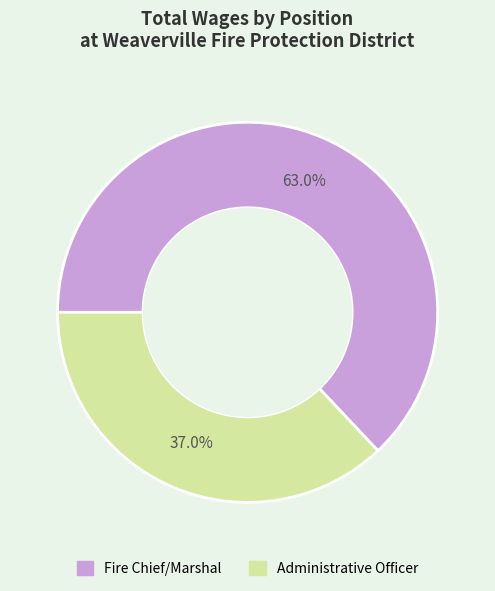

What percentage is NOT represented by Fire Chief/Marshal?

37.0%